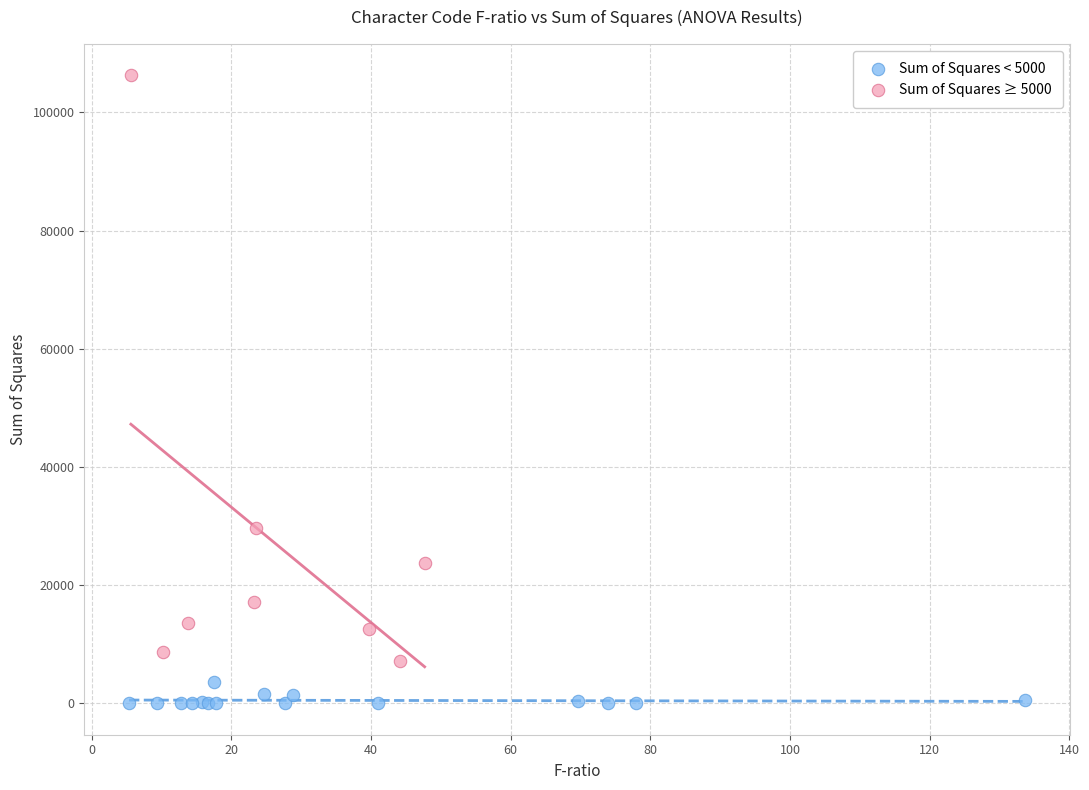

Which series reaches the minimum Y coordinate?

Sum of Squares < 5000